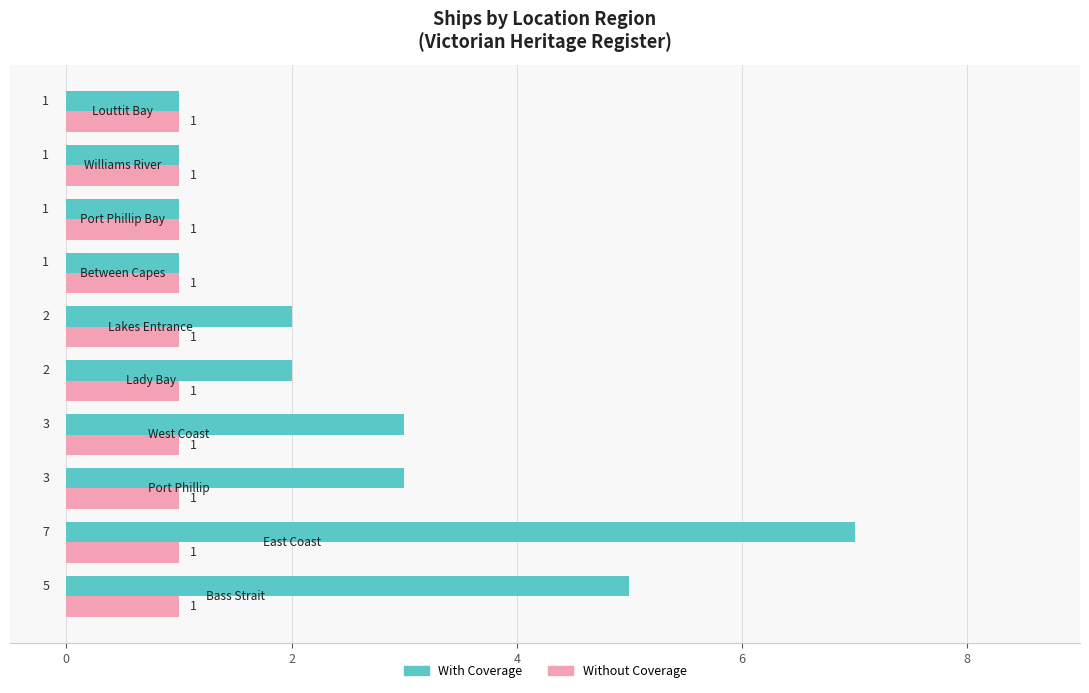

List the series in order of their overall mean, highest first.

With Coverage, Without Coverage